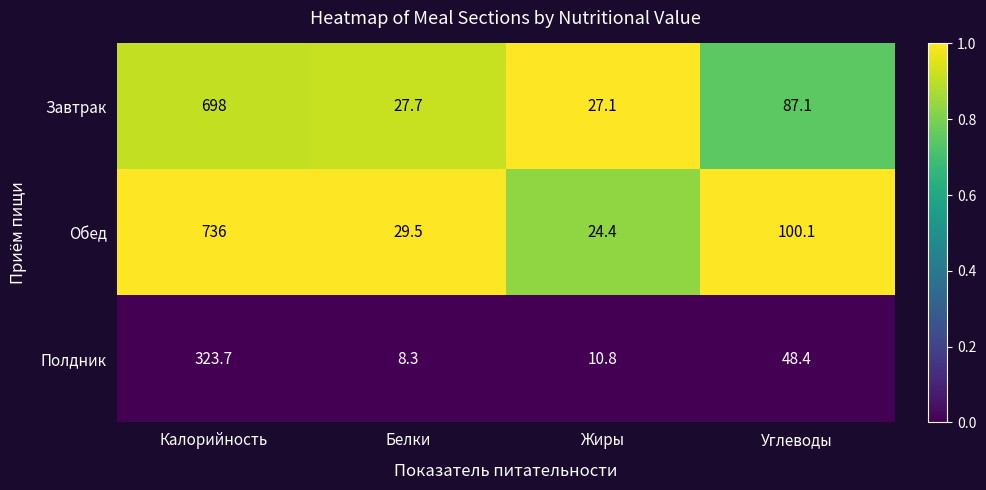

Which series has the largest range (max minus min)?

Обед